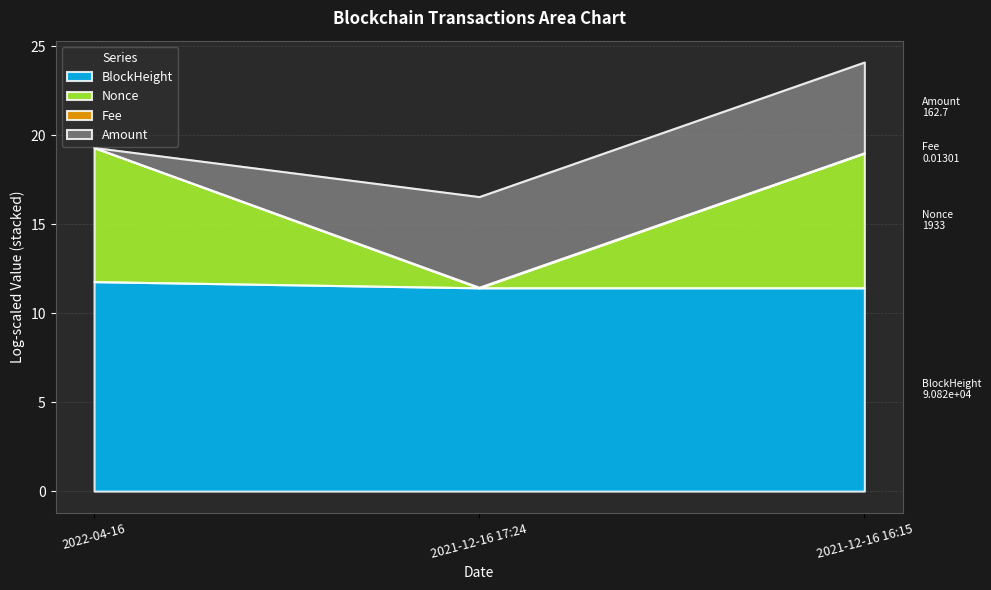

At which category is the sum across all series the highest?

2021-12-16 16:15